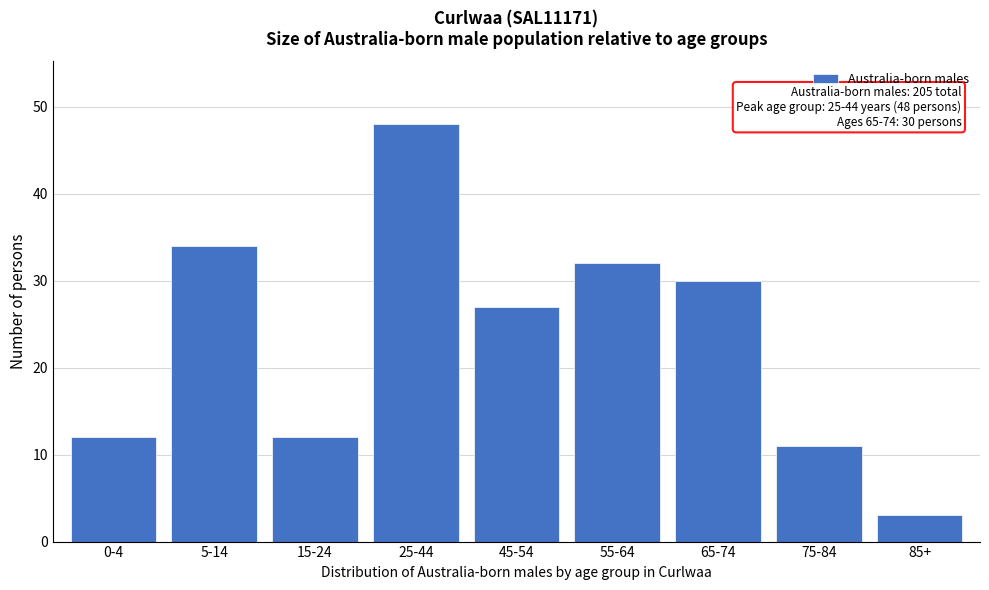

Reading left to right, extract all data points from this chart.

12	34	12	48	27	32	30	11	3